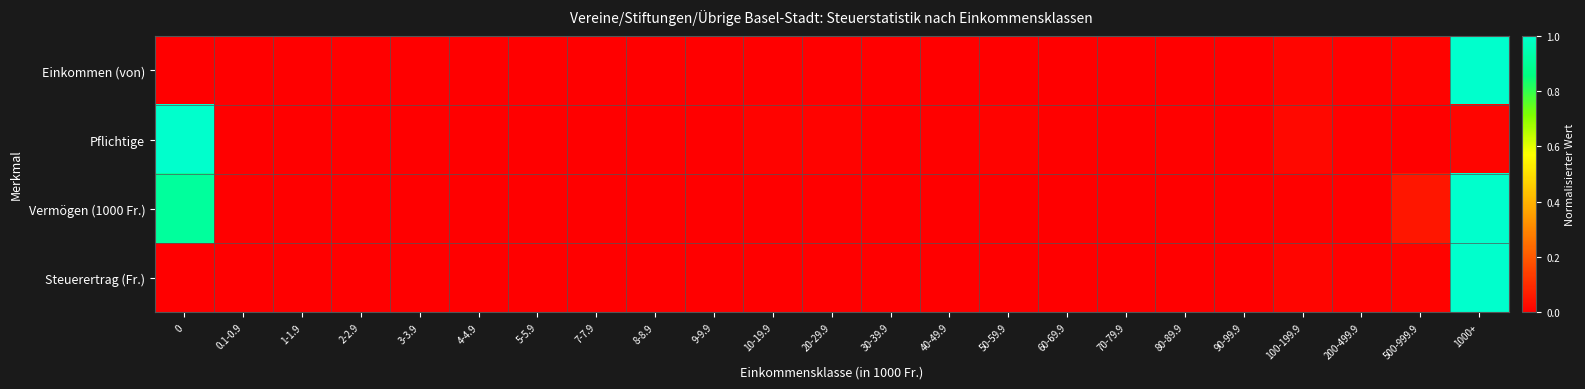

Reading left to right, what are all the values shown in this chart?

Einkommen (von): 0=0.0	0.1-0.9=0.0	1-1.9=0.0	2-2.9=0.0	3-3.9=0.0	4-4.9=0.0	5-5.9=0.0	7-7.9=0.0	8-8.9=0.0	9-9.9=0.0	10-19.9=0.0	20-29.9=0.0	30-39.9=0.0	40-49.9=0.0	50-59.9=0.0	60-69.9=0.0	70-79.9=0.0	80-89.9=0.0	90-99.9=0.0	100-199.9=0.0	200-499.9=0.0	500-999.9=0.0	1000+=1.0
Pflichtige: 0=1.0	0.1-0.9=0.0	1-1.9=0.0	2-2.9=0.0	3-3.9=0.0	4-4.9=0.0	5-5.9=0.0	7-7.9=0.0	8-8.9=0.0	9-9.9=0.0	10-19.9=0.0	20-29.9=0.0	30-39.9=0.0	40-49.9=0.0	50-59.9=0.0	60-69.9=0.0	70-79.9=0.0	80-89.9=0.0	90-99.9=0.0	100-199.9=0.0	200-499.9=0.0	500-999.9=0.0	1000+=0.0
Vermögen (1000 Fr.): 0=0.9	0.1-0.9=0.0	1-1.9=0.0	2-2.9=0.0	3-3.9=0.0	4-4.9=0.0	5-5.9=0.0	7-7.9=0.0	8-8.9=0.0	9-9.9=0.0	10-19.9=0.0	20-29.9=0.0	30-39.9=0.0	40-49.9=0.0	50-59.9=0.0	60-69.9=0.0	70-79.9=0.0	80-89.9=0.0	90-99.9=0.0	100-199.9=0.0	200-499.9=0.0	500-999.9=0.1	1000+=1.0
Steuerertrag (Fr.): 0=0.0	0.1-0.9=0.0	1-1.9=0.0	2-2.9=0.0	3-3.9=0.0	4-4.9=0.0	5-5.9=0.0	7-7.9=0.0	8-8.9=0.0	9-9.9=0.0	10-19.9=0.0	20-29.9=0.0	30-39.9=0.0	40-49.9=0.0	50-59.9=0.0	60-69.9=0.0	70-79.9=0.0	80-89.9=0.0	90-99.9=0.0	100-199.9=0.0	200-499.9=0.0	500-999.9=0.0	1000+=1.0